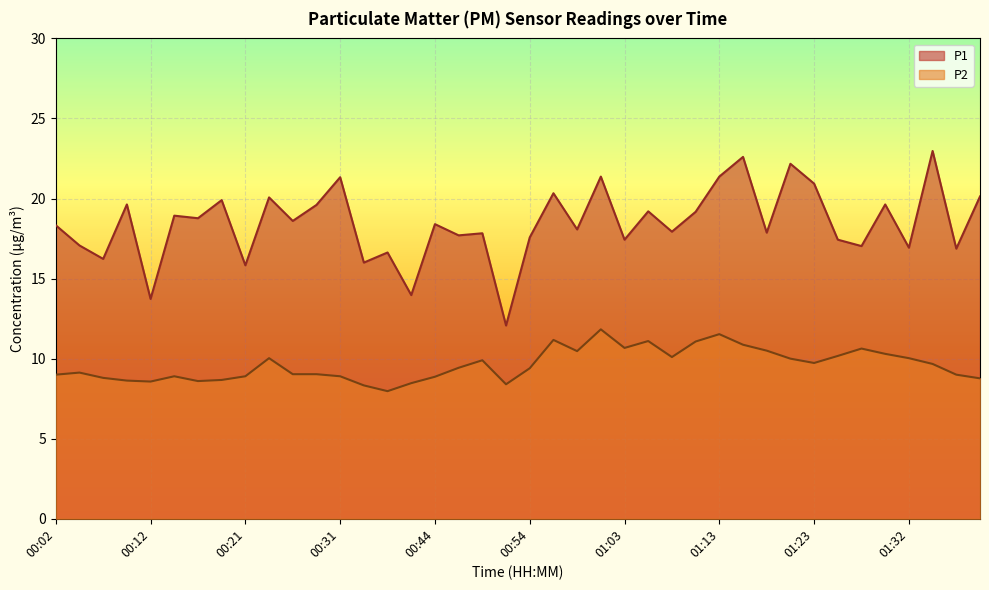

What is the label of the 18th point from the left?

00:46